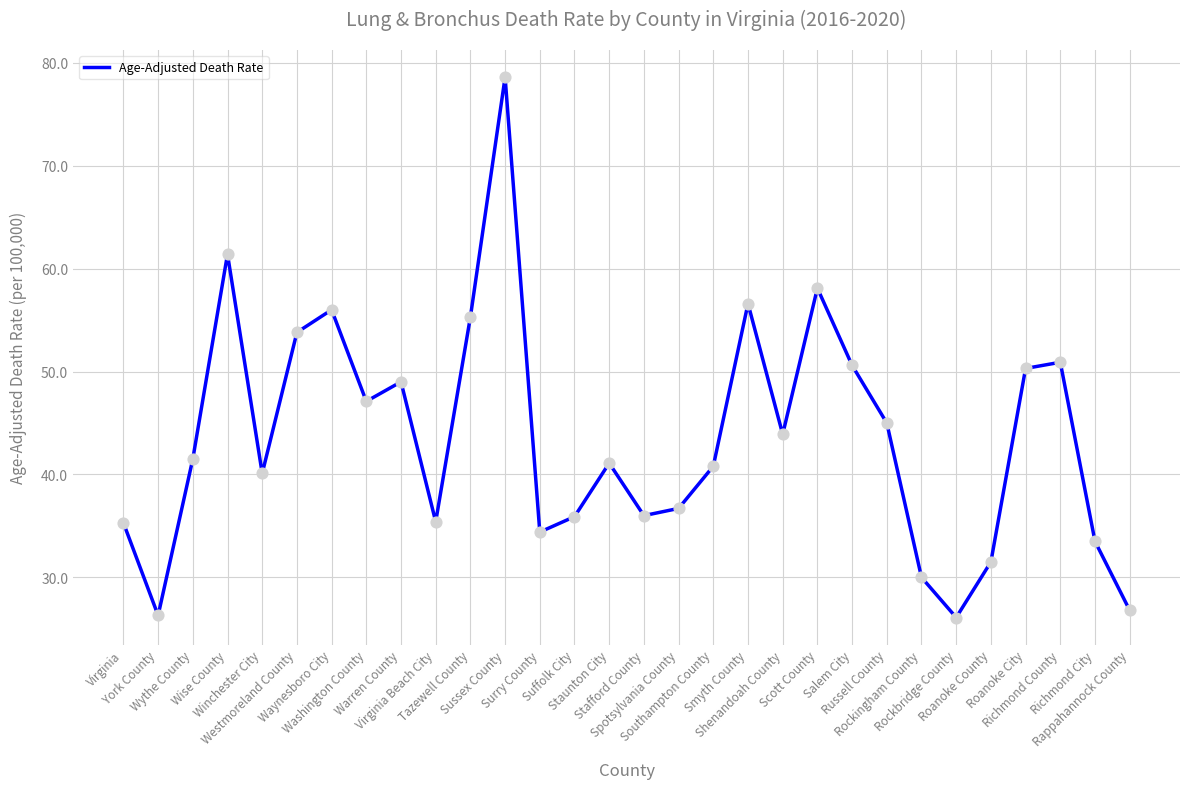

Which has a higher value, Suffolk City or Spotsylvania County?

Spotsylvania County